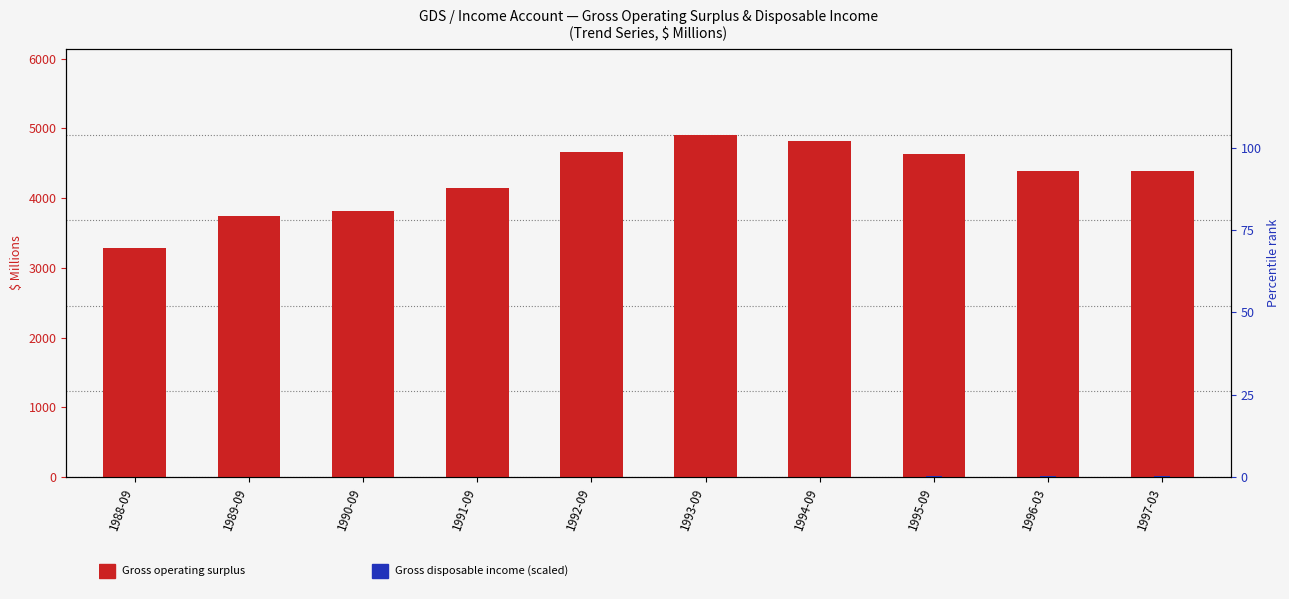

How many bars are there in total?

20